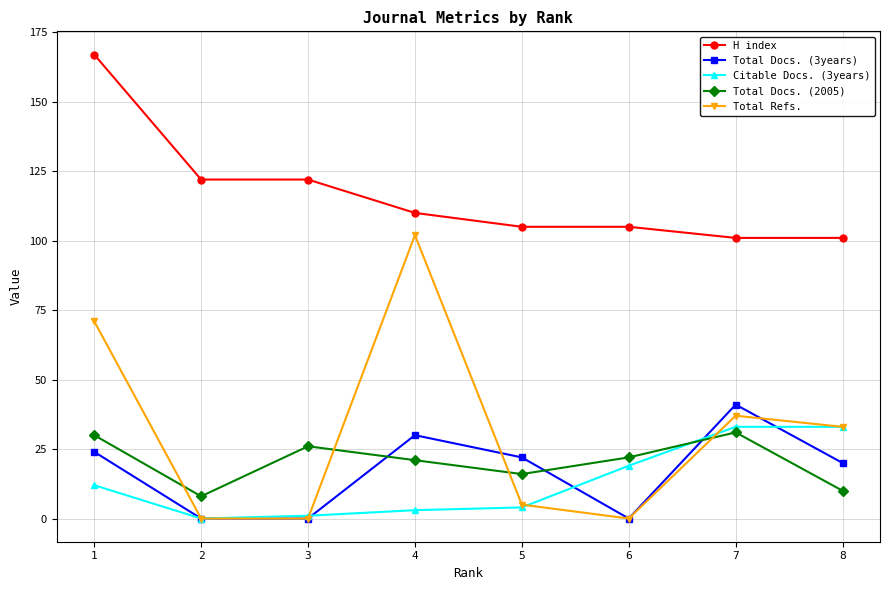

What is the maximum value shown in the chart?

167